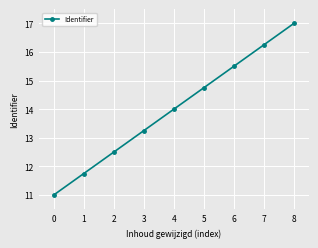

Read the value at 8.

17.0